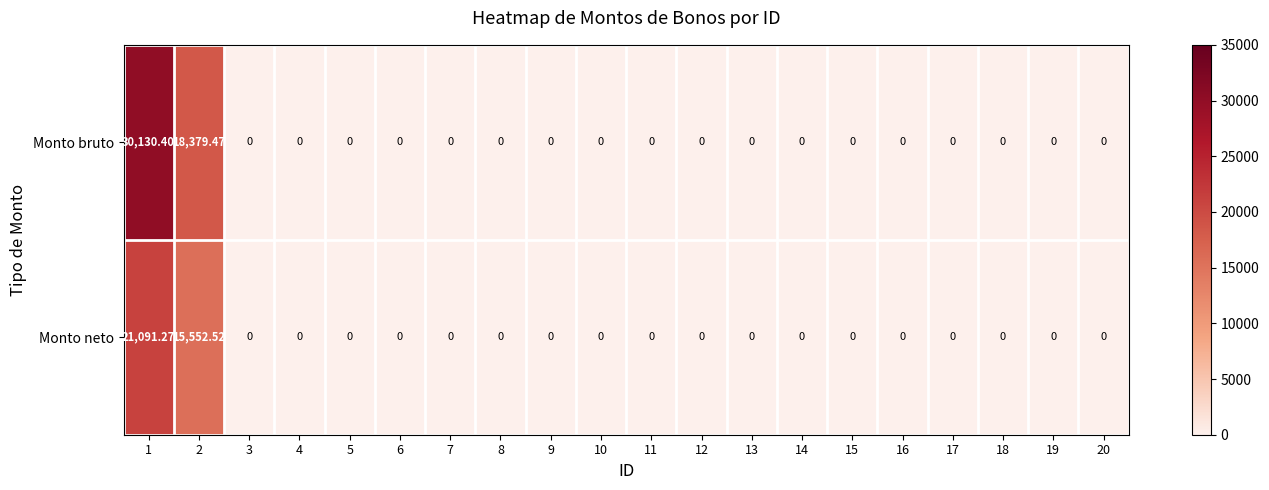

List the series in order of their peak value, lowest first.

Monto neto, Monto bruto